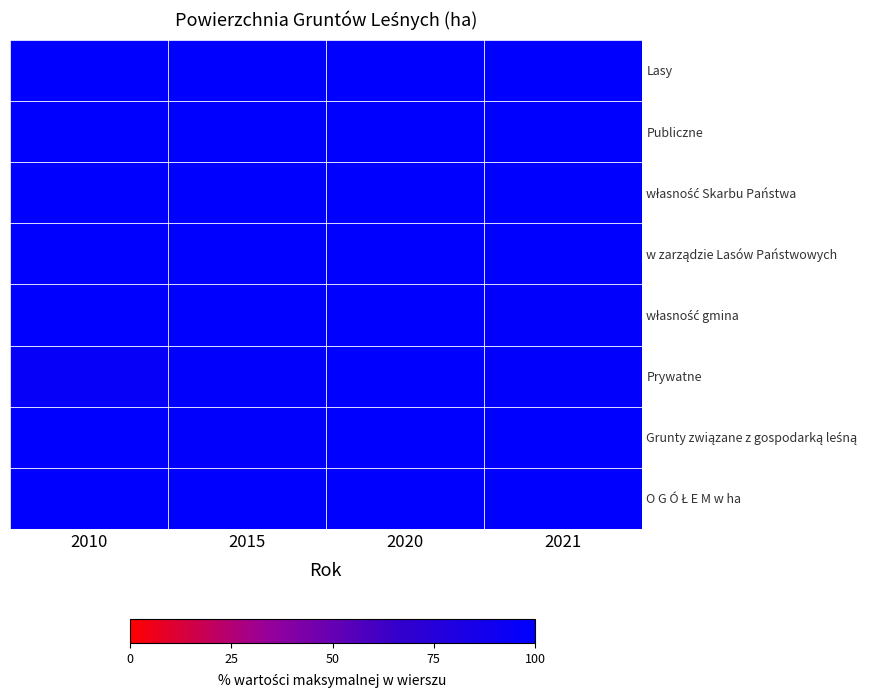

Count the number of categories in the chart.

4